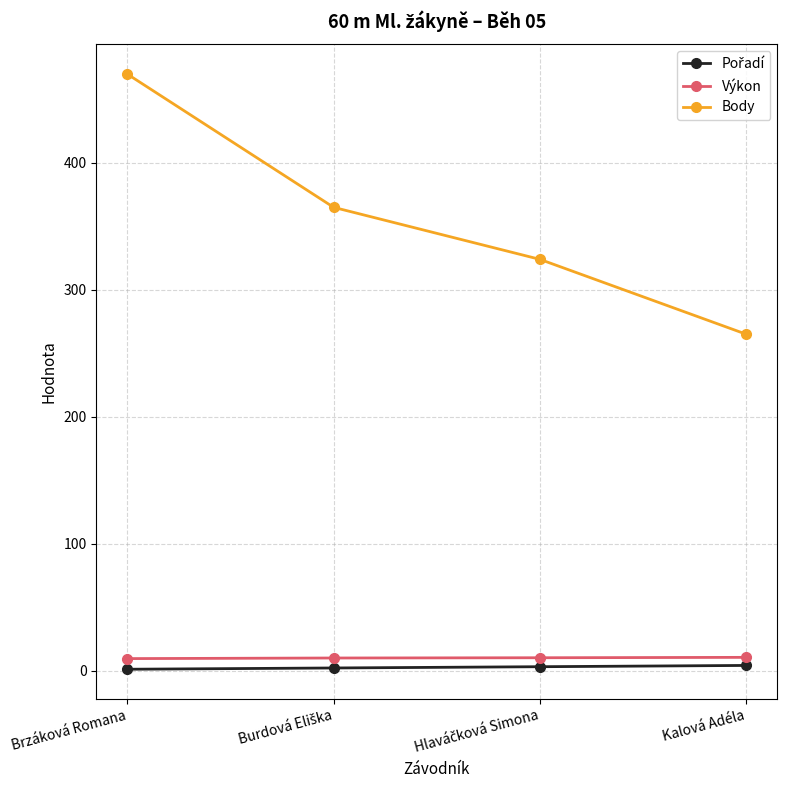

True or false: Body and Výkon cross at least once.

False